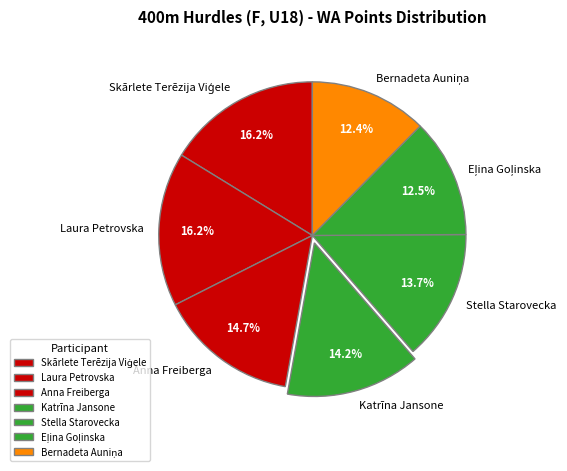

Is the sum of Laura Petrovska and Stella Starovecka greater than half?

No